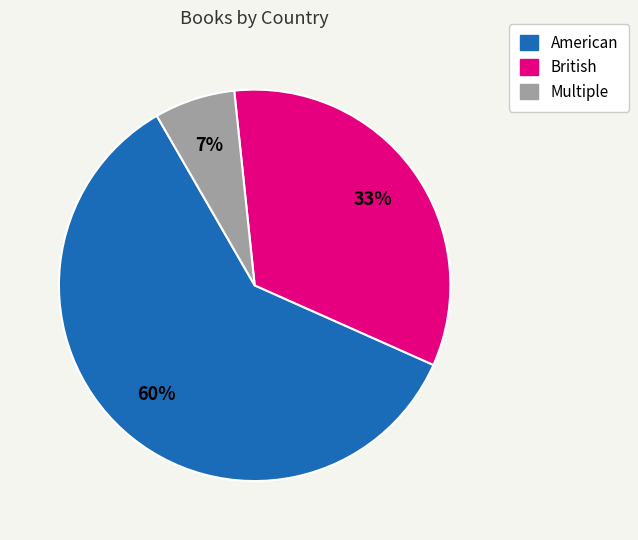

To the nearest percent, what is the difference between the largest and smallest slice percentages?

53%